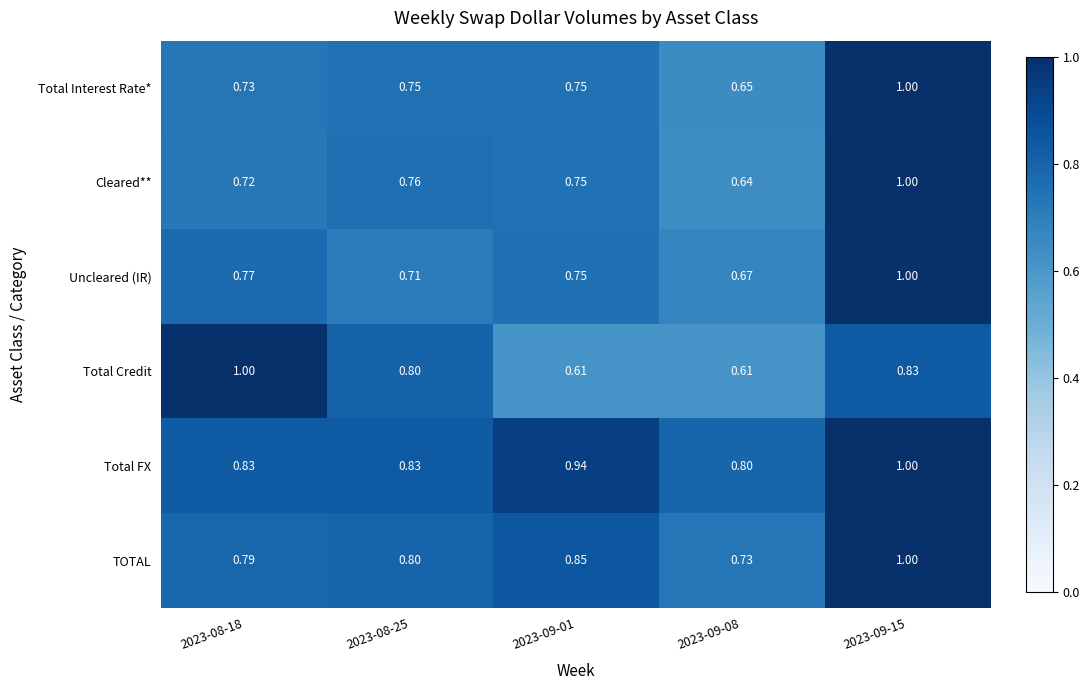

Between 2023-08-25 and 2023-09-01, which series saw the biggest shift?

Total Credit